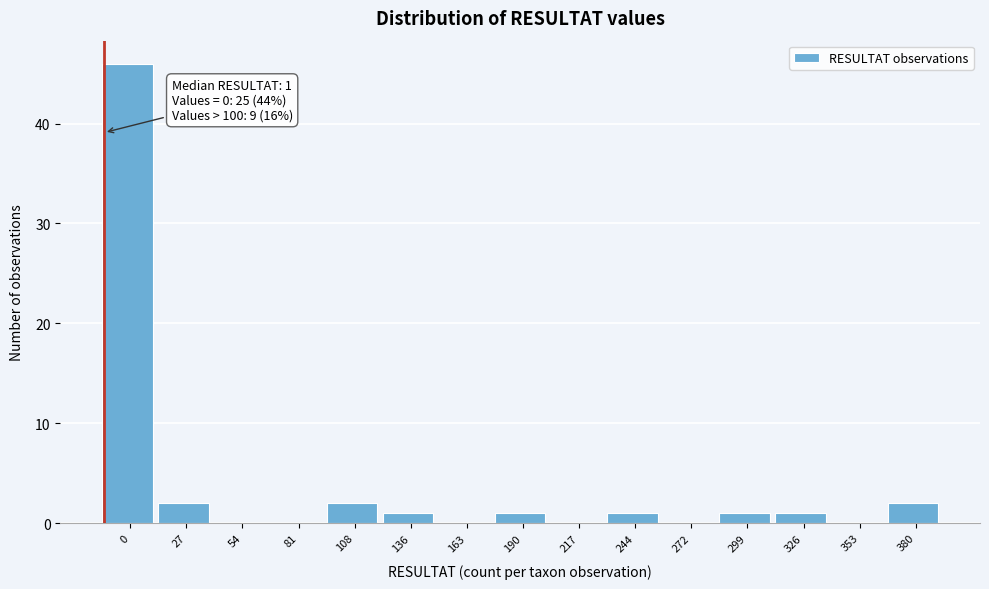

Reading right to left, extract all data points from this chart.

380=2	353=0	326=1	299=1	272=0	244=1	217=0	190=1	163=0	136=1	108=2	81=0	54=0	27=2	0=46